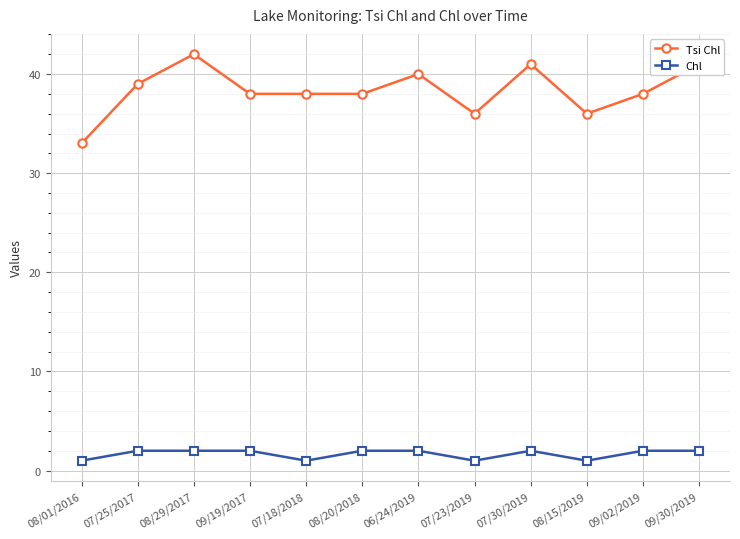

The Tsi Chl series shows 24 at 07/25/2017. True or false?

False